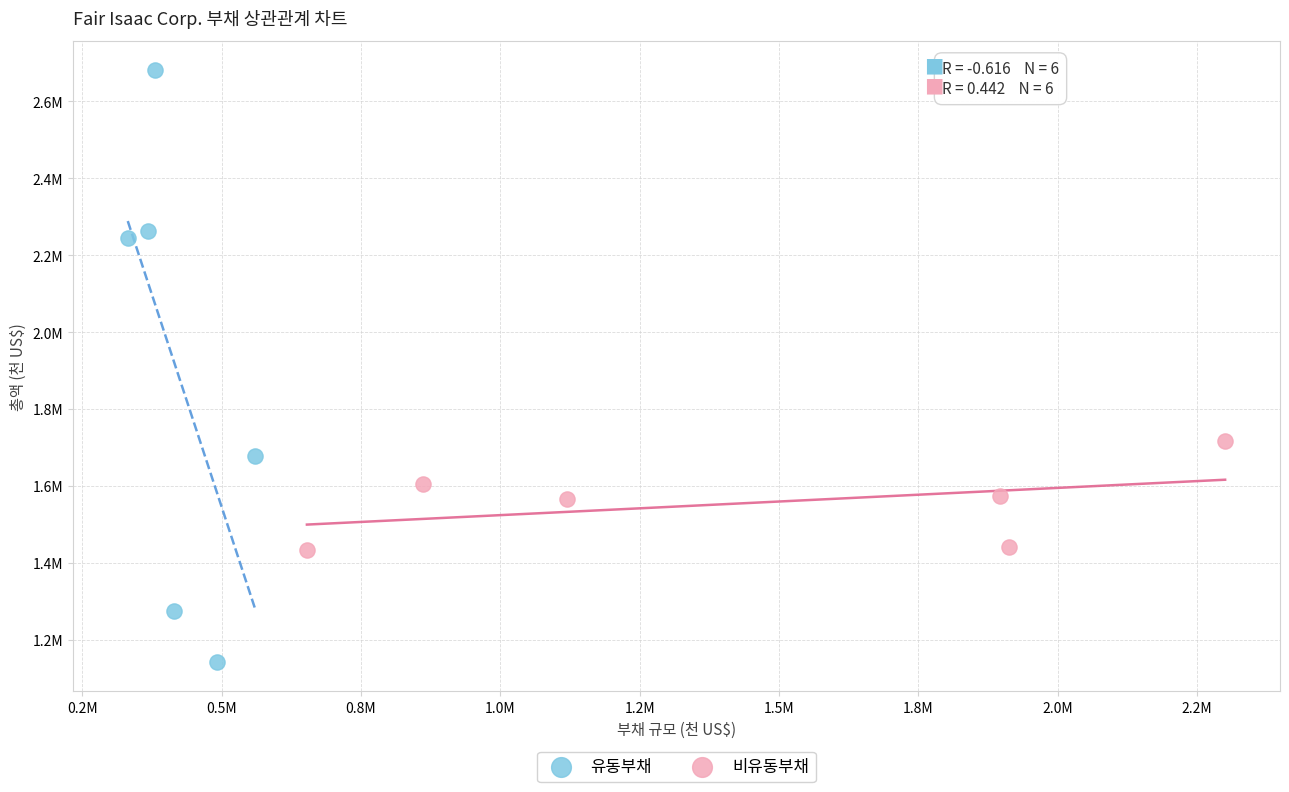

What are all the series names shown in the legend?

유동부채, 비유동부채